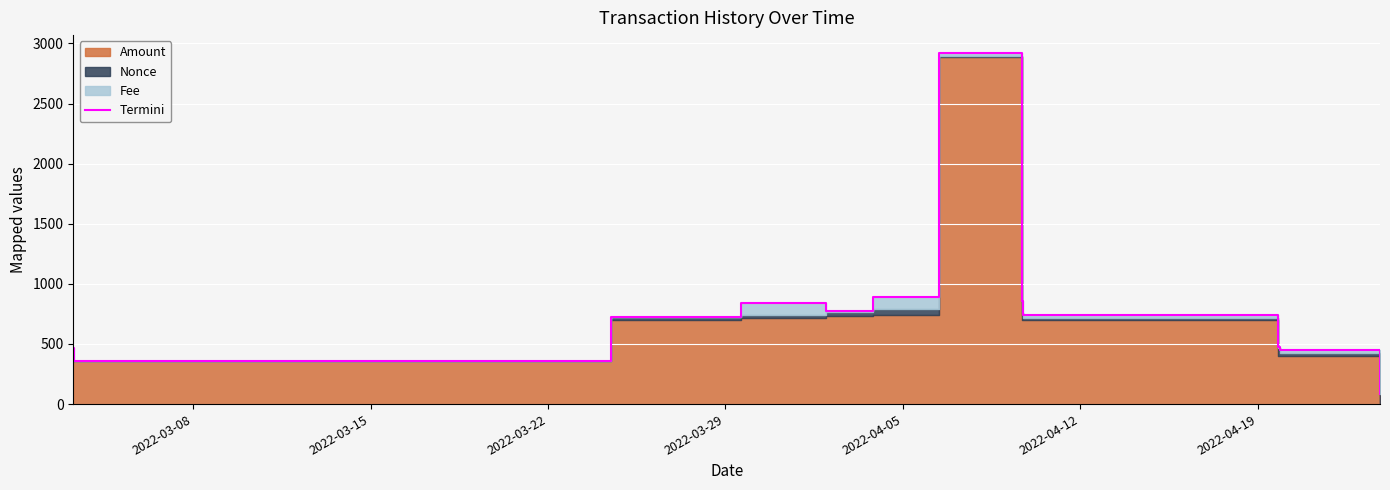

How many interior local valleys (lower than both neighbors) does the data have?

2